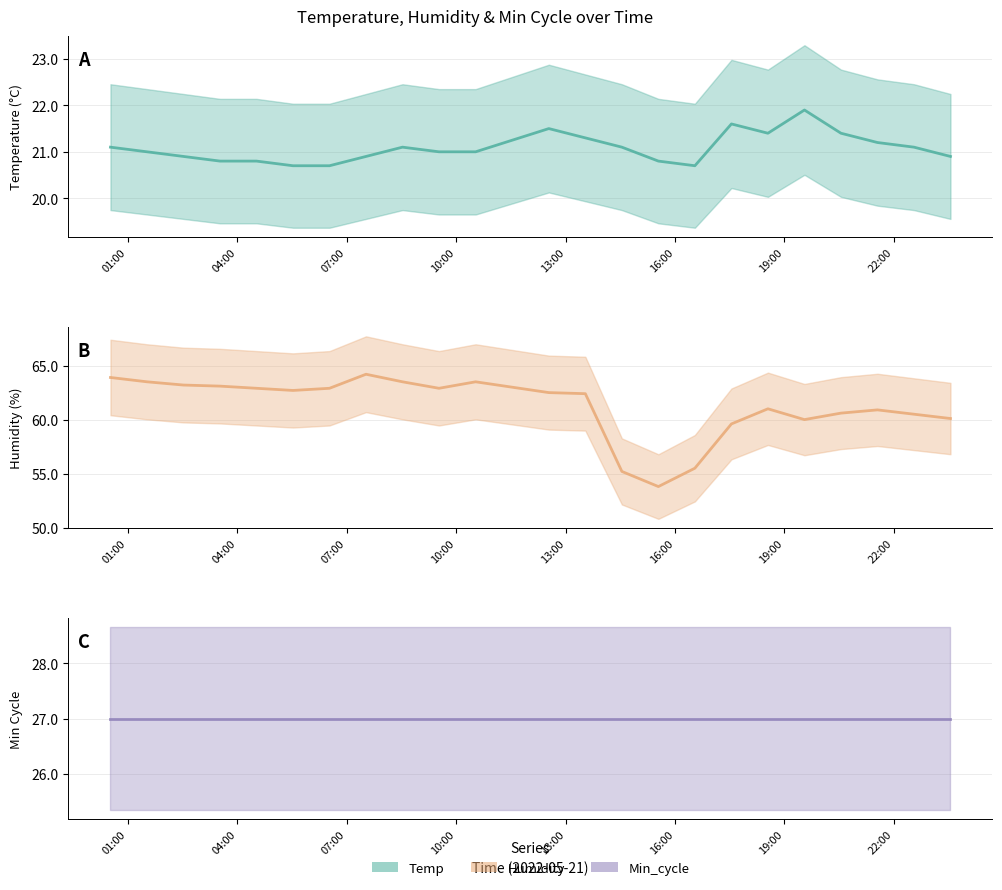

What is the difference between the second highest and minimum values in the Temp line series?

0.9